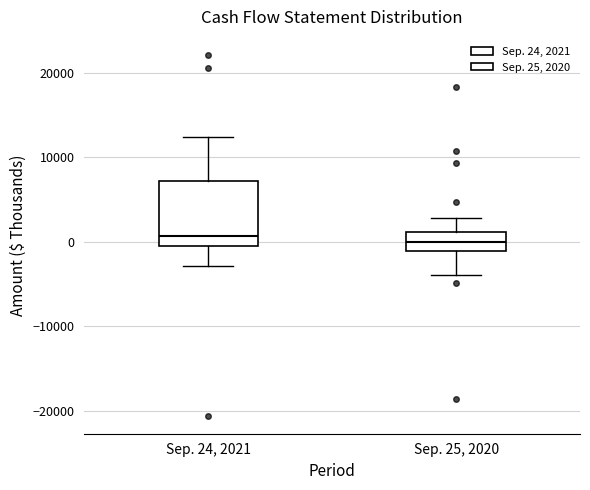

Where does the lower whisker of the box for Sep. 24, 2021 end on the y-axis? The values are not printed on the chart, so give them approximately, as read against the axis.

-3000